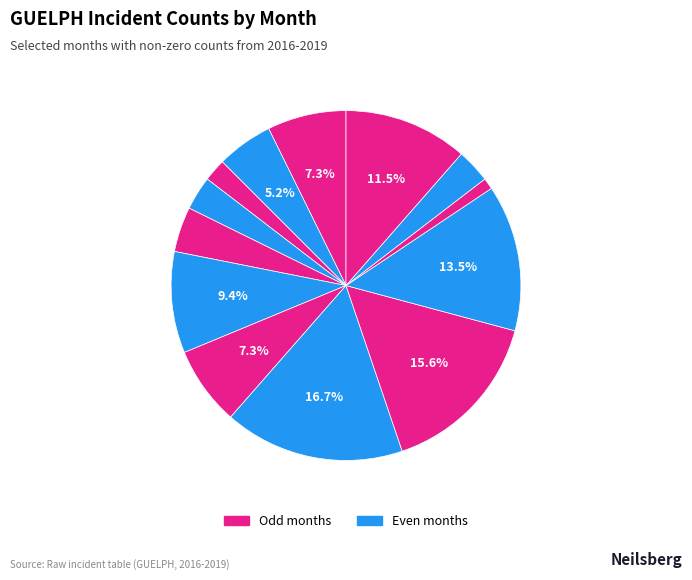

Rank the categories by value from highest to lowest.

2017-07, 2017-10, 2018-02, 2019-03, 2016-11, 2016-03, 2017-06, 2016-04, 2017-02, 2016-12, 2018-07, 2016-06, 2018-01